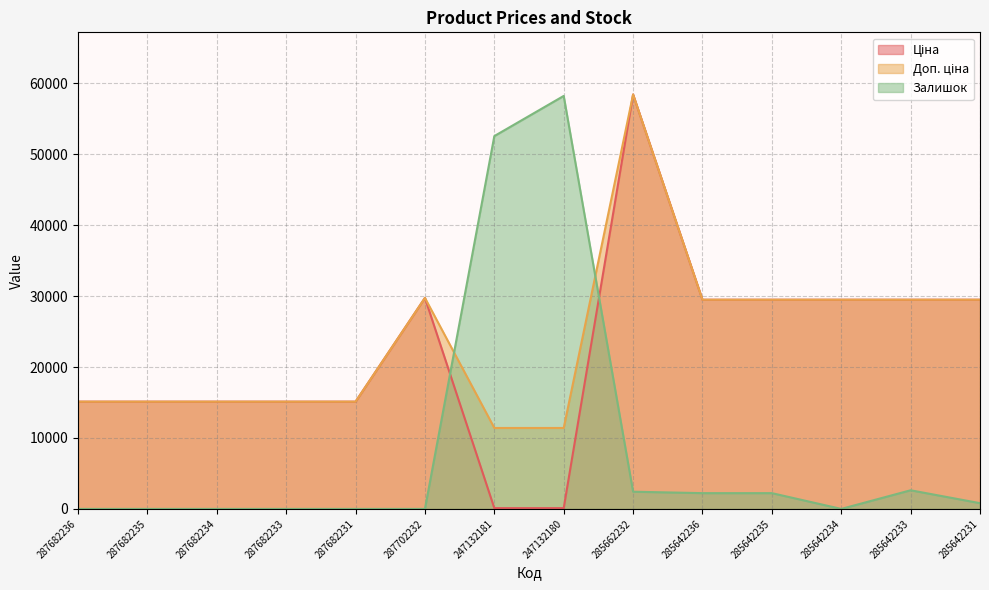

What is the value of the Ціна point at the 3rd from the left?

15120.0